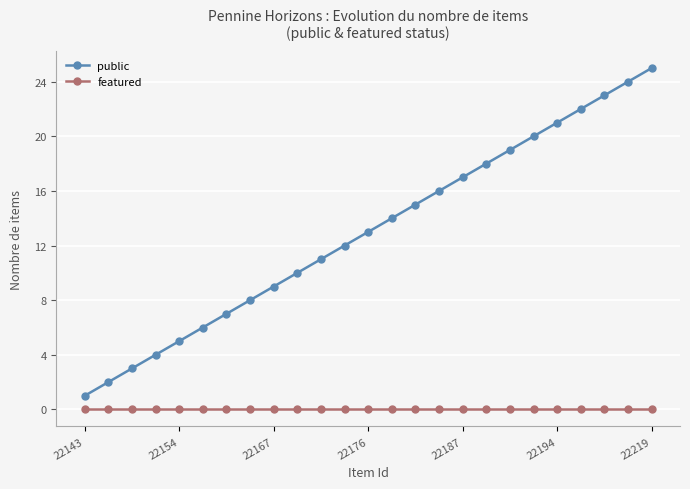

True or false: public has more than 2 interior local peaks.

False